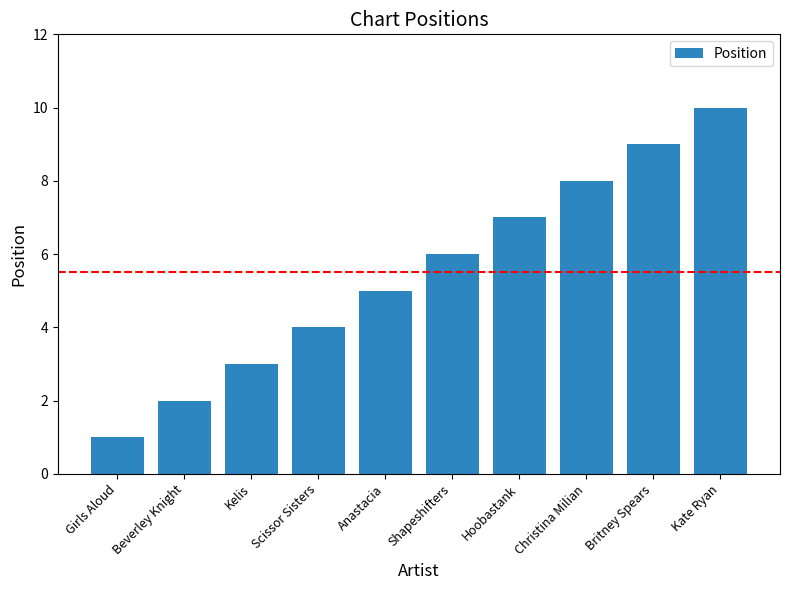

What is the value of the 5th bar from the left?

5